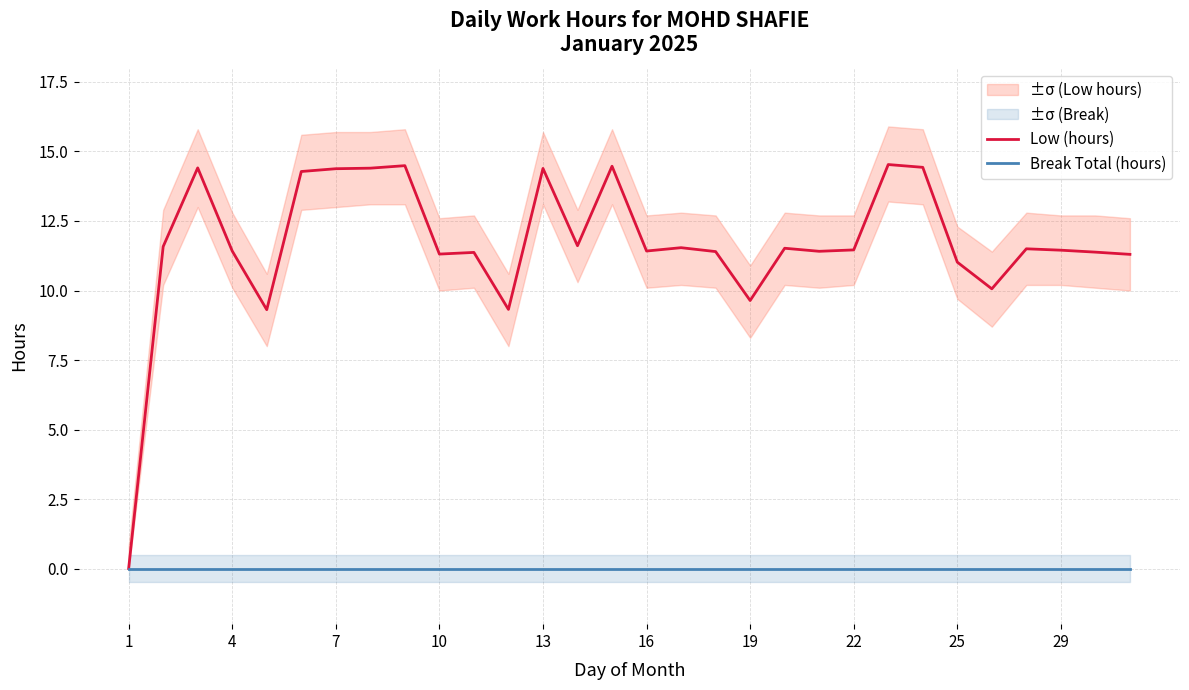

The value of Low (hours) at 7 is 21.7. True or false?

False